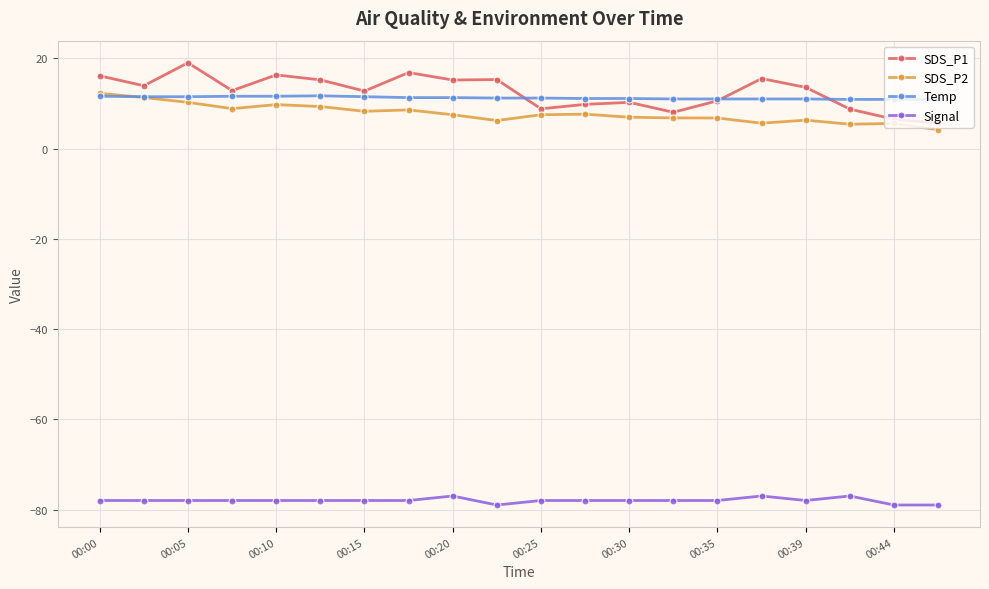

What are all the series names shown in the legend?

SDS_P1, SDS_P2, Temp, Signal